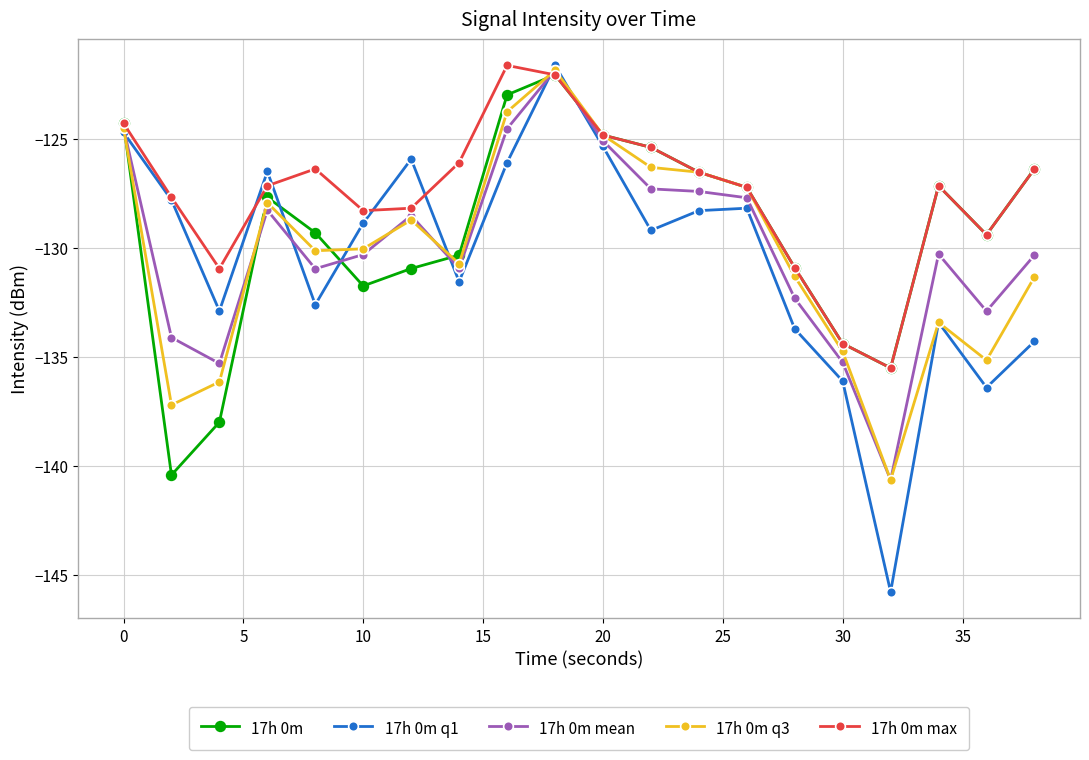

What is the difference between the second highest and second lowest values in the 17h 0m mean series?

10.8